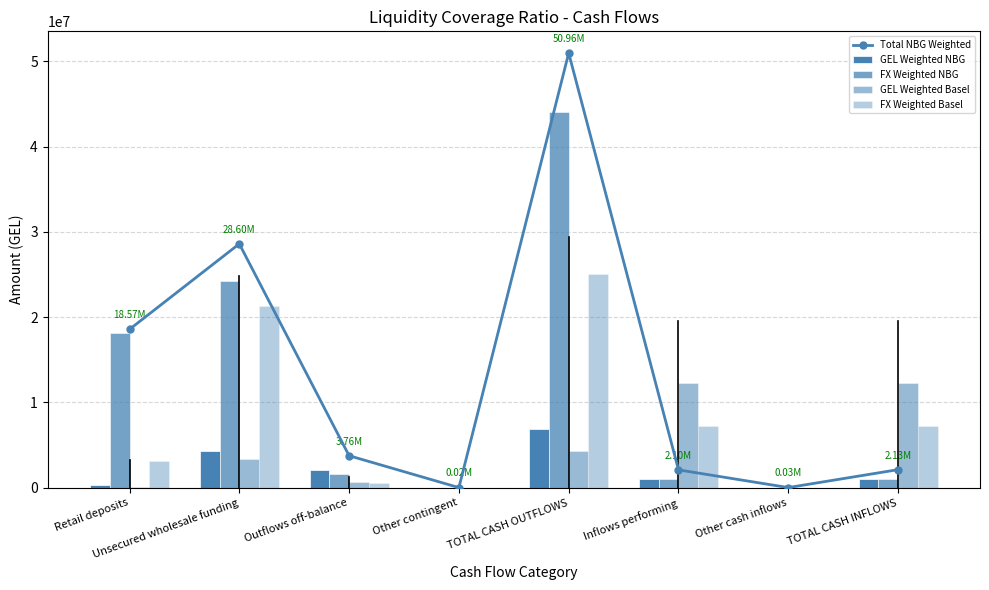

Which series changed the most between Retail deposits and Other contingent?

Total NBG Weighted